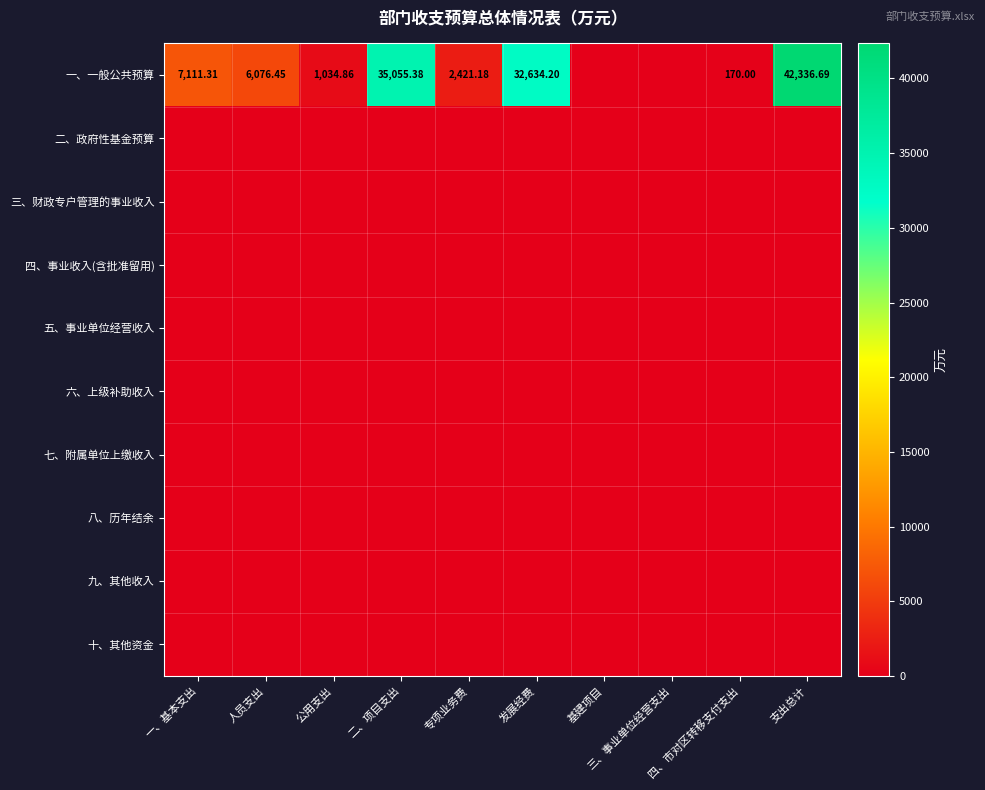

At which label is 九、其他收入 closest to 0?

一、基本支出